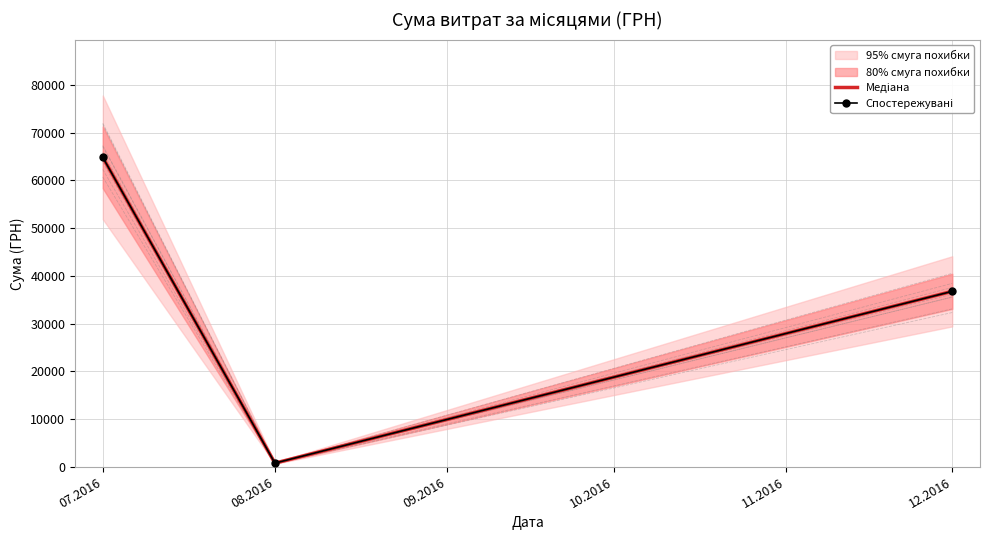

What is the difference between the second highest and minimum values in the Спостережувані series?

36005.5